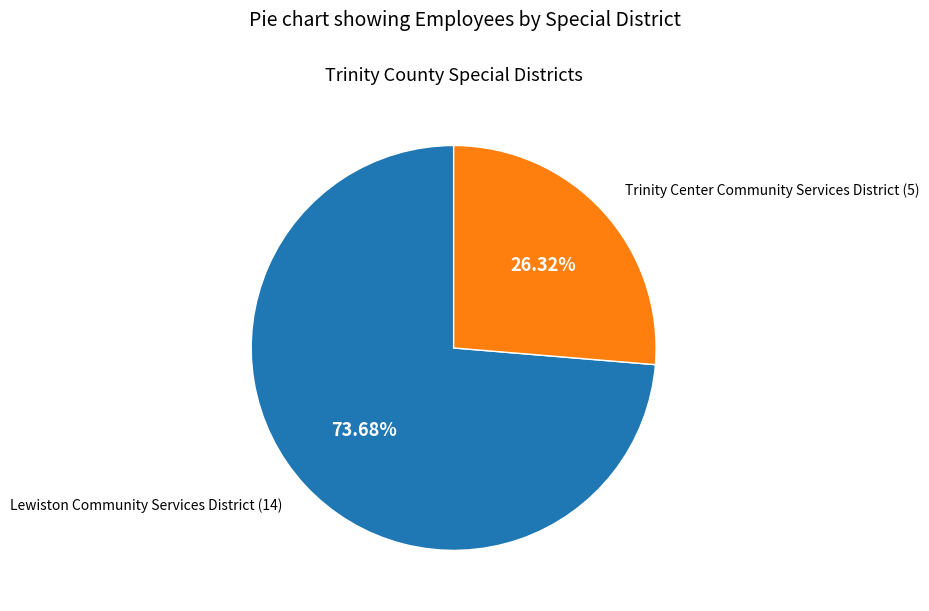

Is there any slice that represents more than half of the pie?

Yes